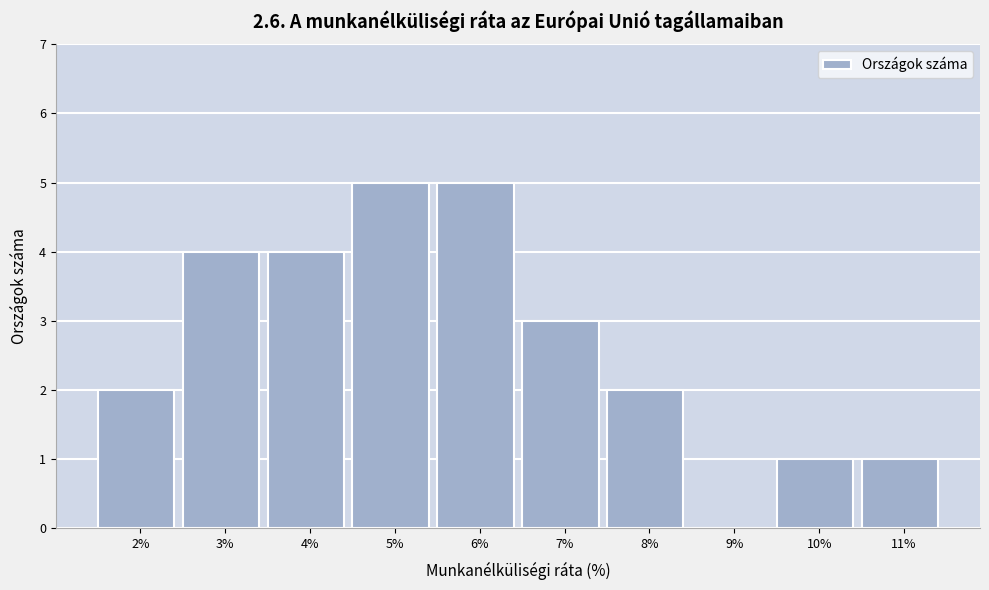

Reading left to right, list all the values displayed in this chart.

2%=2	3%=4	4%=4	5%=5	6%=5	7%=3	8%=2	9%=0	10%=1	11%=1